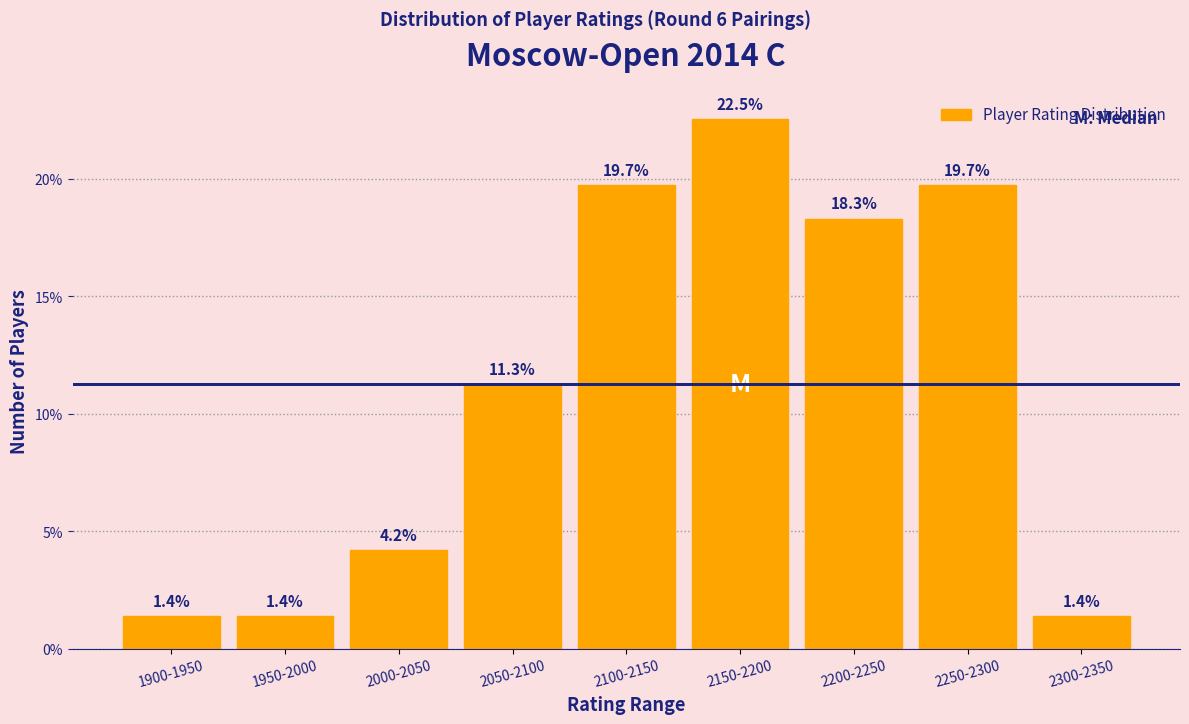

Reading left to right, extract all data points from this chart.

1900-1950=1.4	1950-2000=1.4	2000-2050=4.2	2050-2100=11.3	2100-2150=19.7	2150-2200=22.5	2200-2250=18.3	2250-2300=19.7	2300-2350=1.4